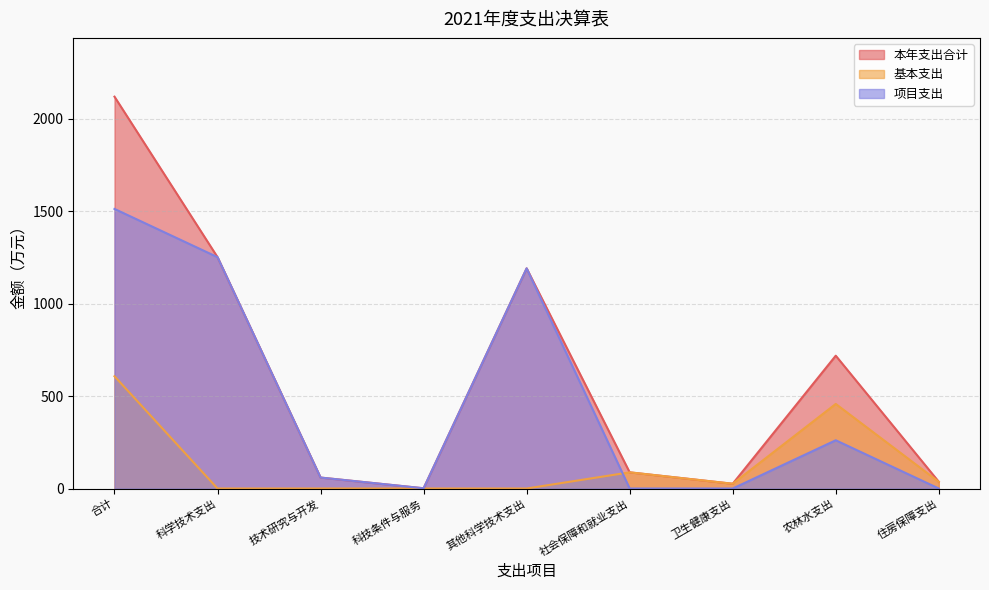

At which category does the chart reach its minimum across all series?

科学技术支出